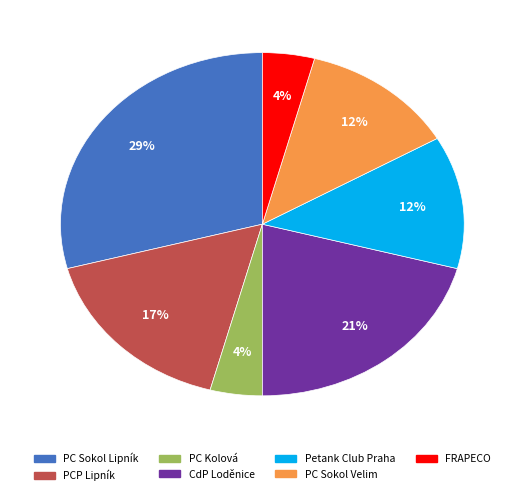

Is there any slice that represents more than half of the pie?

No